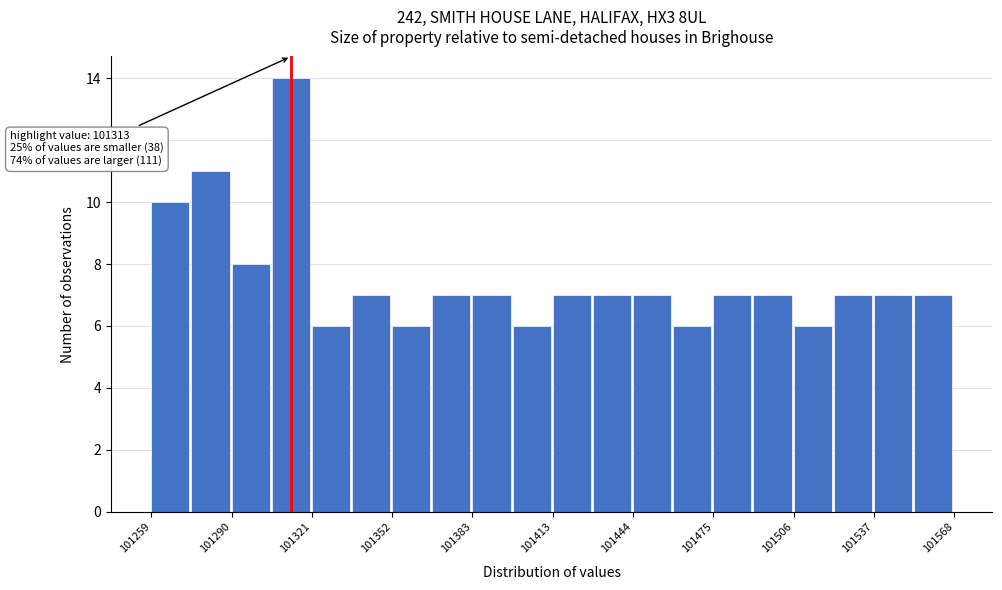

Read against the x-axis, roughly where is the centre of the tallest bar?

101315